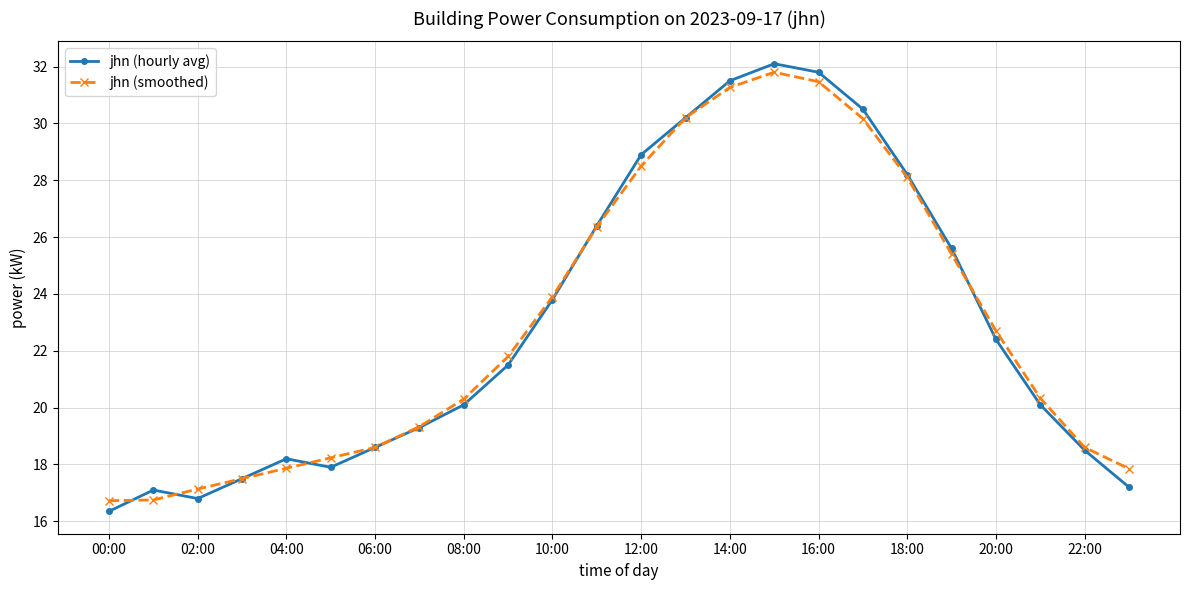

List the series in order of their peak value, highest first.

jhn (hourly avg), jhn (smoothed)